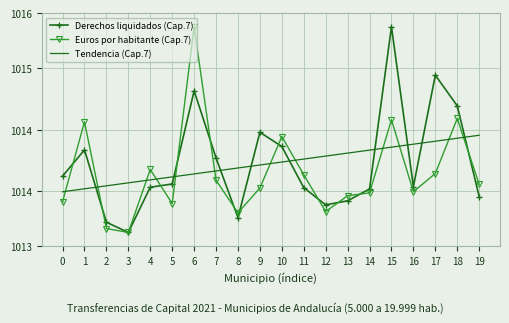

Reading left to right, what are all the values shown in this chart?

Derechos liquidados (Cap.7): 1013.8	1014.2	1013.1	1013.0	1013.7	1013.7	1015.1	1014.1	1013.2	1014.5	1014.3	1013.7	1013.4	1013.5	1013.6	1016.0	1013.7	1015.3	1014.8	1013.5
Euros por habitante (Cap.7): 1013.4	1014.6	1013.1	1013.0	1013.9	1013.4	1016.0	1013.8	1013.3	1013.6	1014.4	1013.8	1013.3	1013.5	1013.6	1014.6	1013.6	1013.9	1014.7	1013.7
Tendencia (Cap.7): 1013.6	1013.6	1013.7	1013.7	1013.8	1013.8	1013.9	1013.9	1013.9	1014.0	1014.0	1014.1	1014.1	1014.2	1014.2	1014.2	1014.3	1014.3	1014.4	1014.4